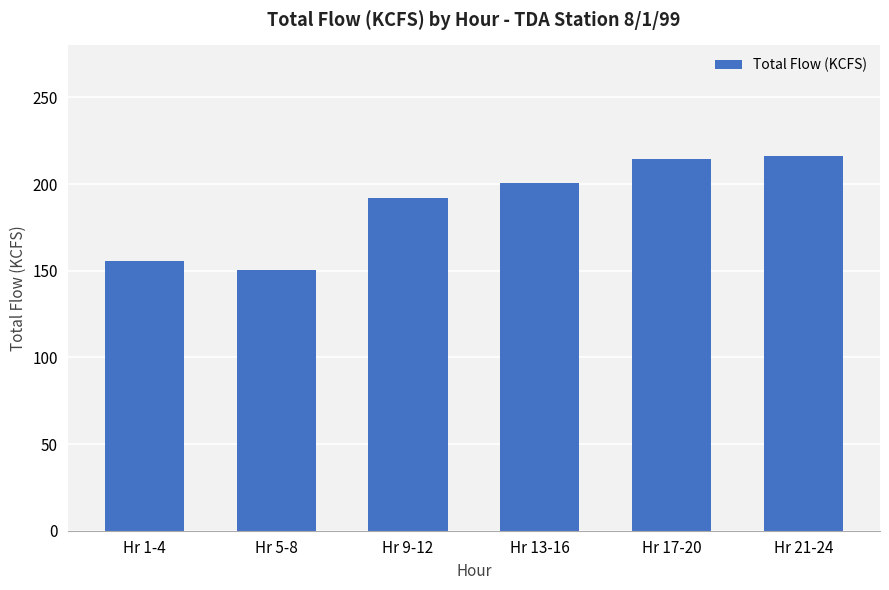

How many bars are there in total?

6